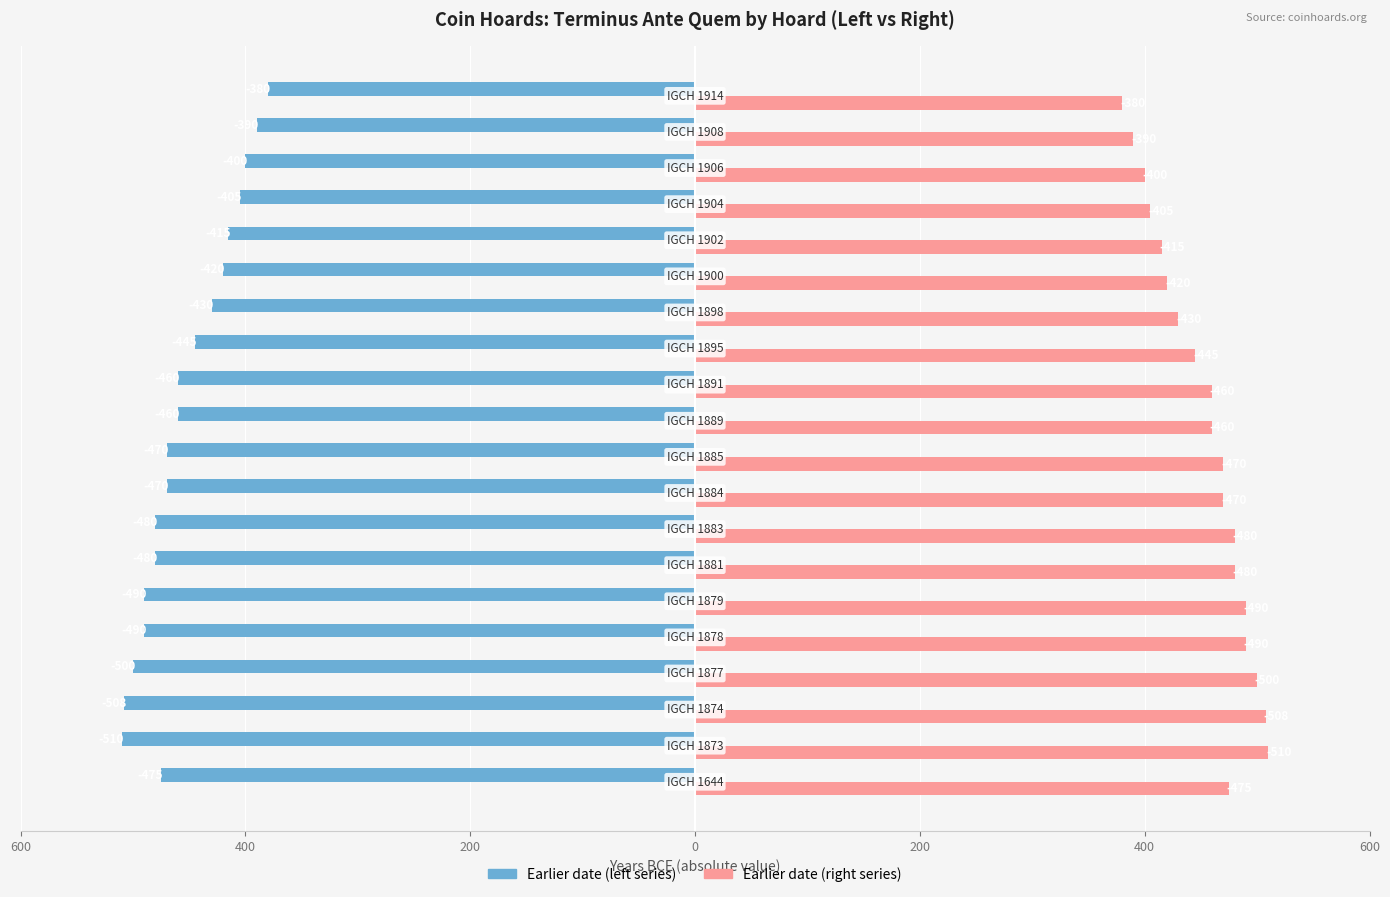

What are all the series names shown in the legend?

Earlier date (left series), Earlier date (right series)